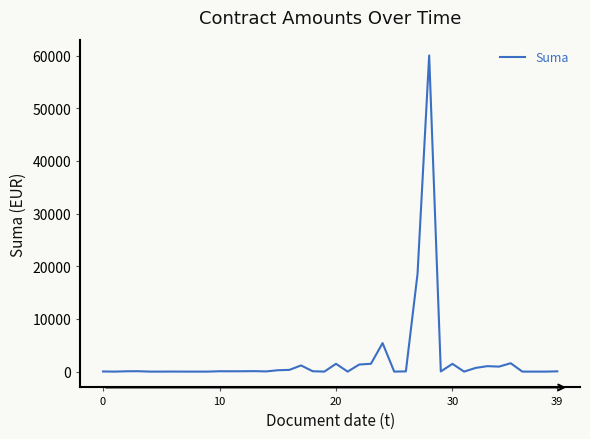

What is the difference between the maximum and minimum values?

60033.0